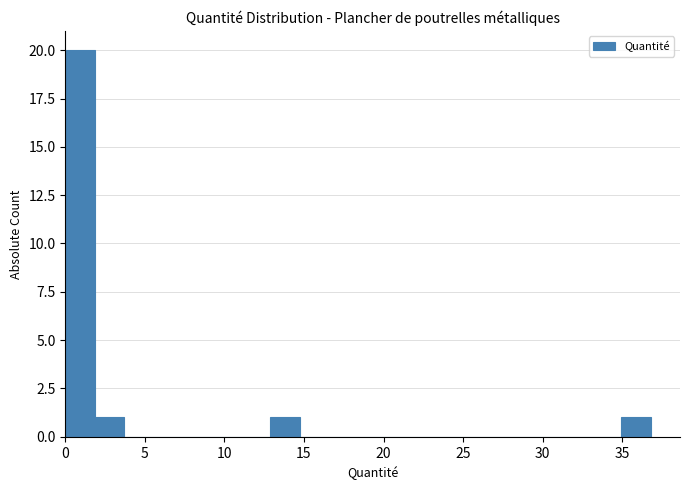

Around what value on the x-axis is the tallest bar? Give the approximate position of its centre, as read against the axis.

1.0